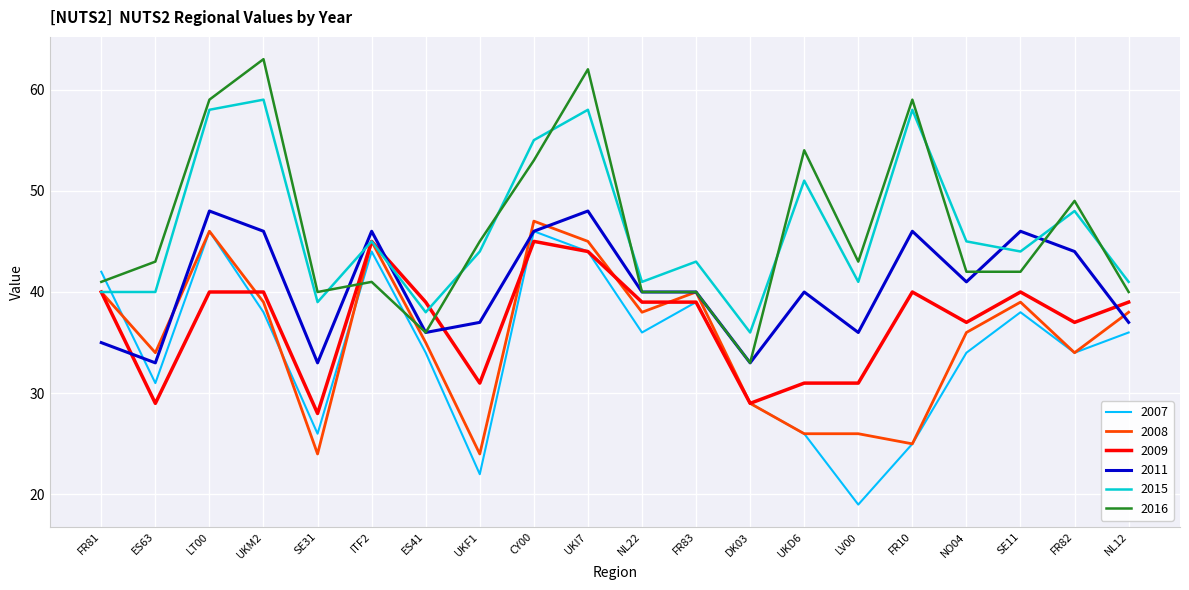

At which category is the sum across all series the highest?

UKI7